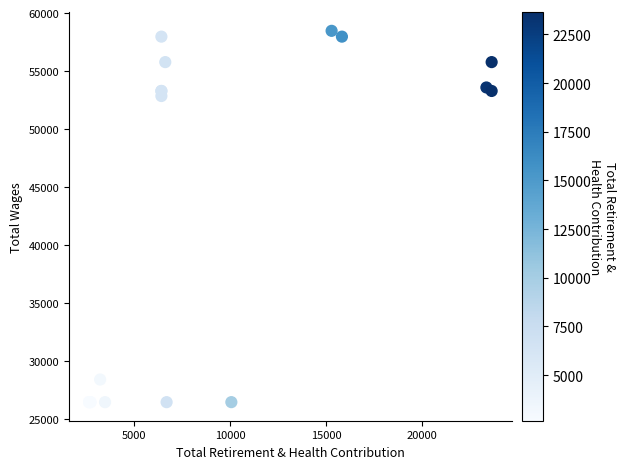

What Y value in the scatter plot is closest to 42471?

52853